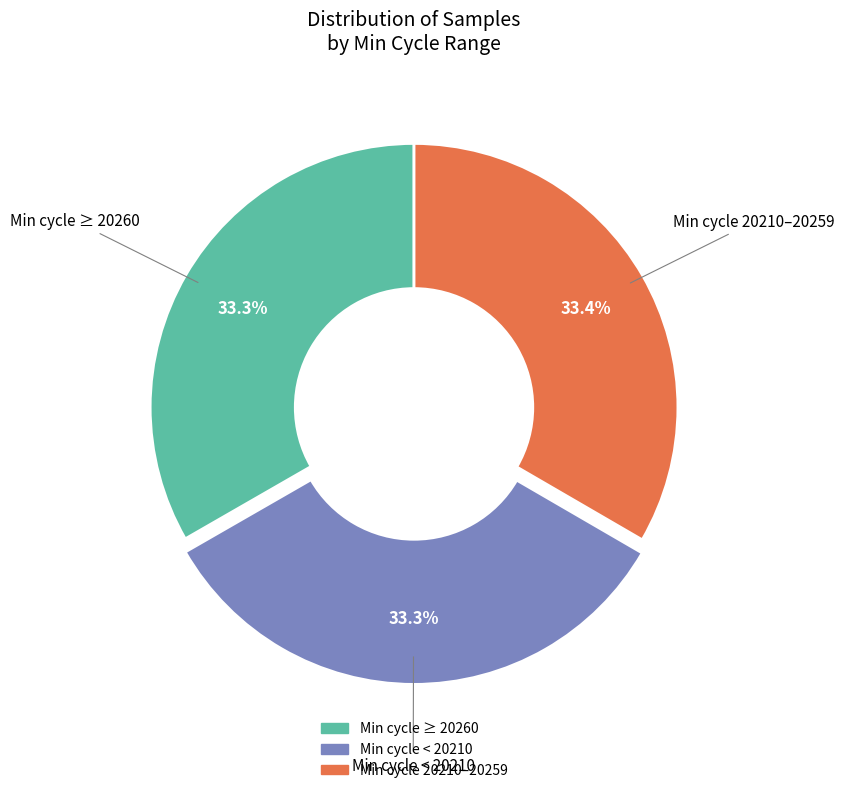

Is there a majority slice in this chart?

No